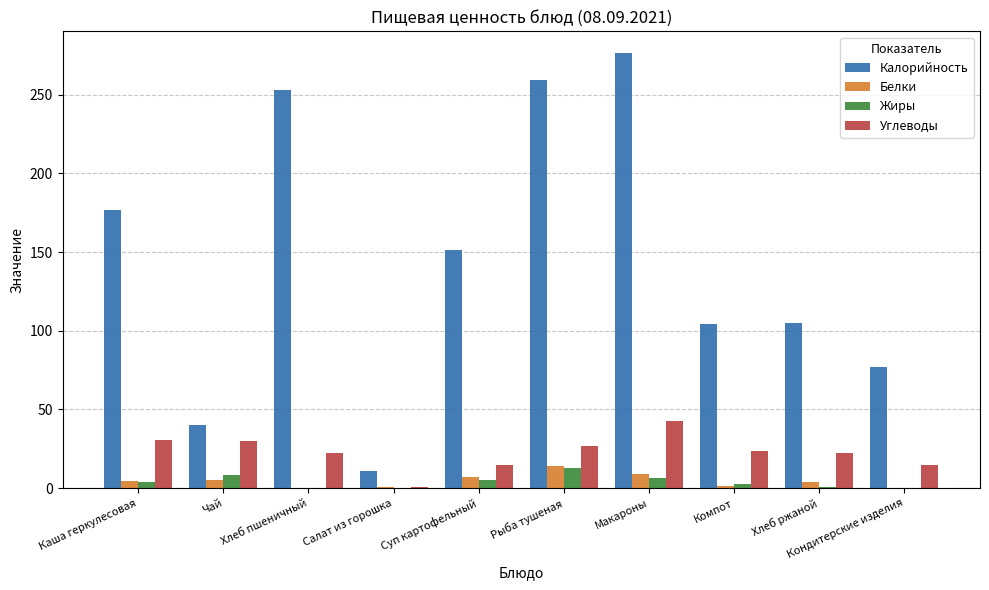

What is the greatest value displayed?

276.5